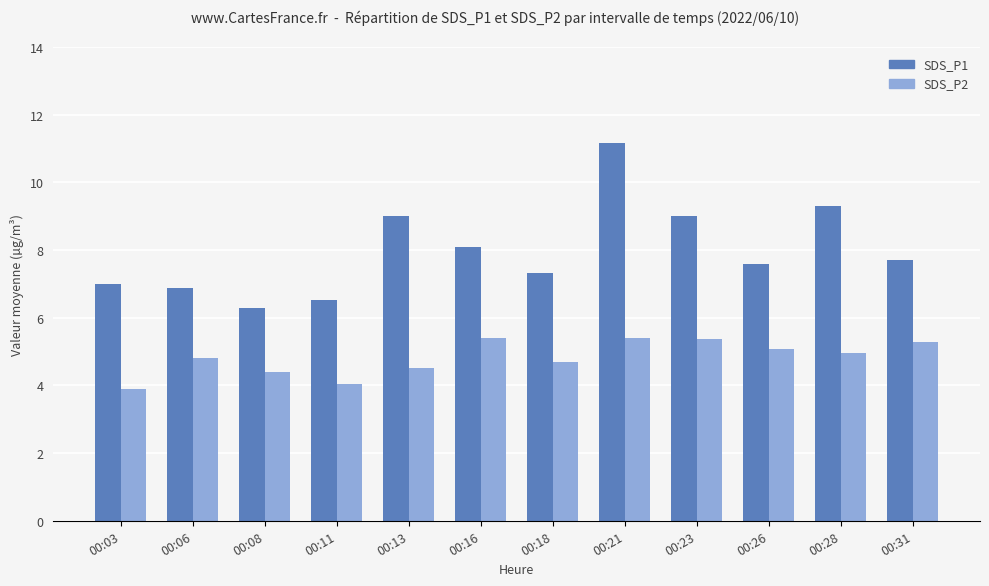

What value does the SDS_P1 series have at 00:06?

6.9